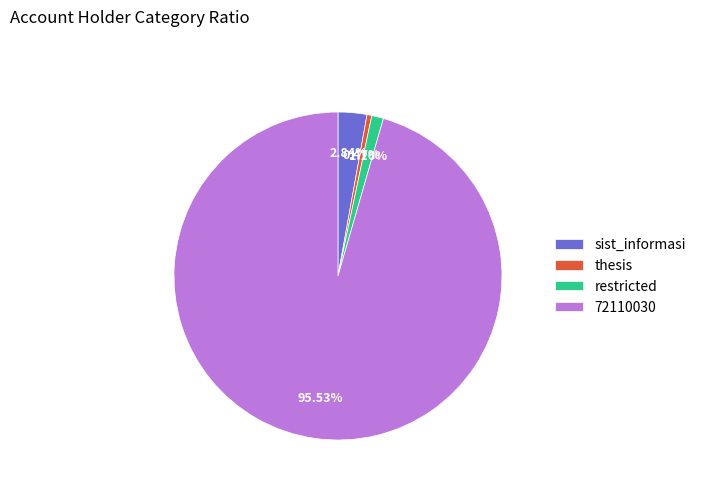

What is the smallest slice in the pie chart?

thesis